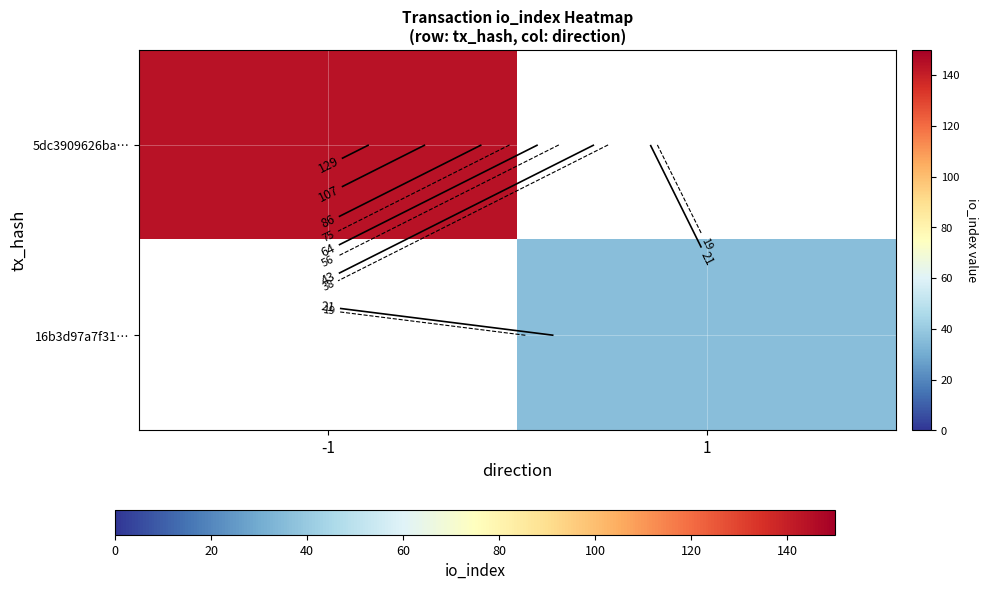

Read the 5dc3909626ba… value at -1.

144.0